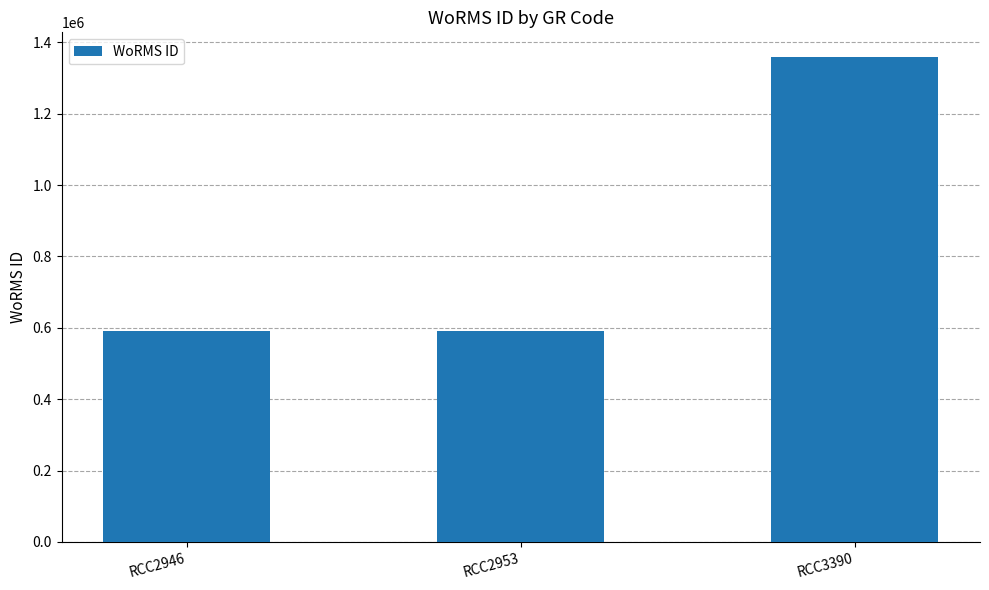

What is the change in value from RCC2946 to RCC3390?

+769333